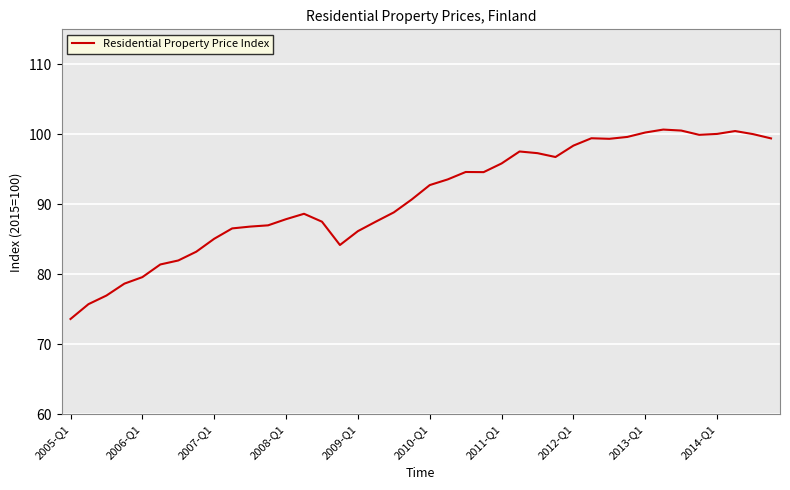

What is the maximum value shown in the chart?

100.7